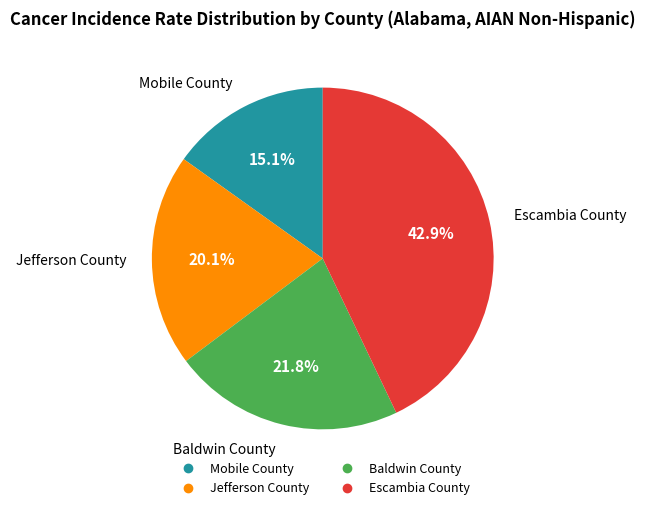

What percentage is the Escambia County slice, to the nearest percent?

43%